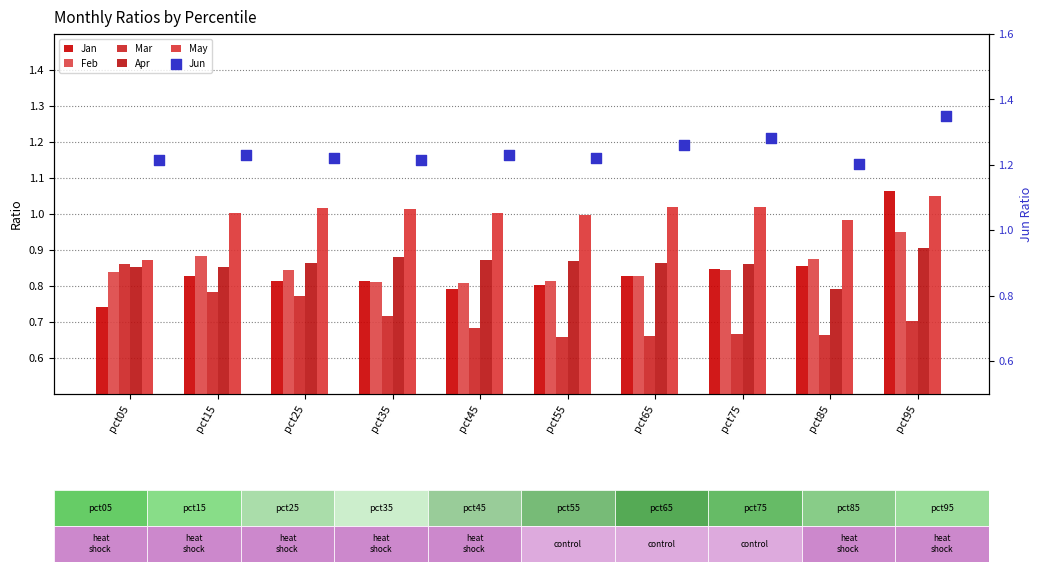

Which series reaches the maximum Y coordinate?

Jun